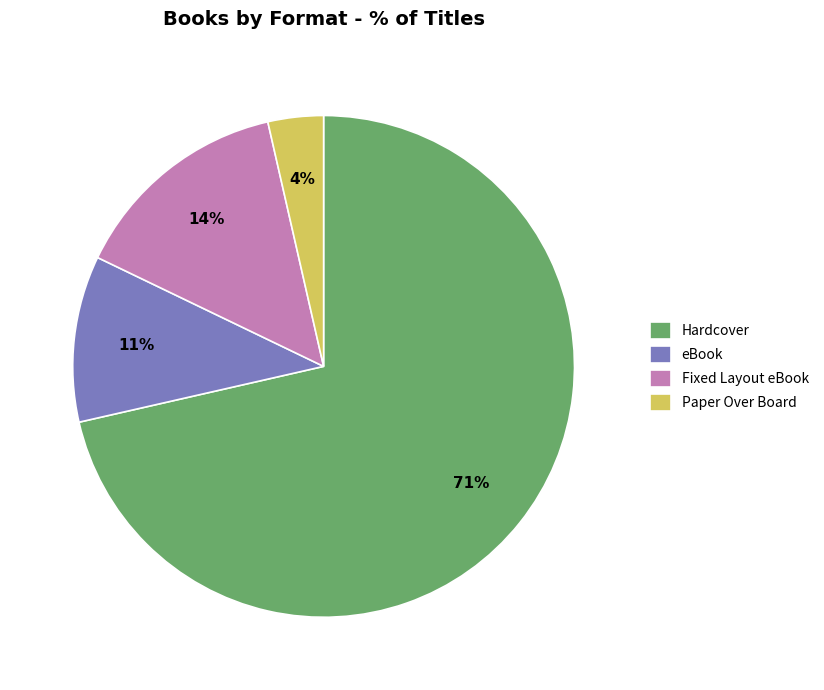

To the nearest percent, what is the average slice percentage?

25%